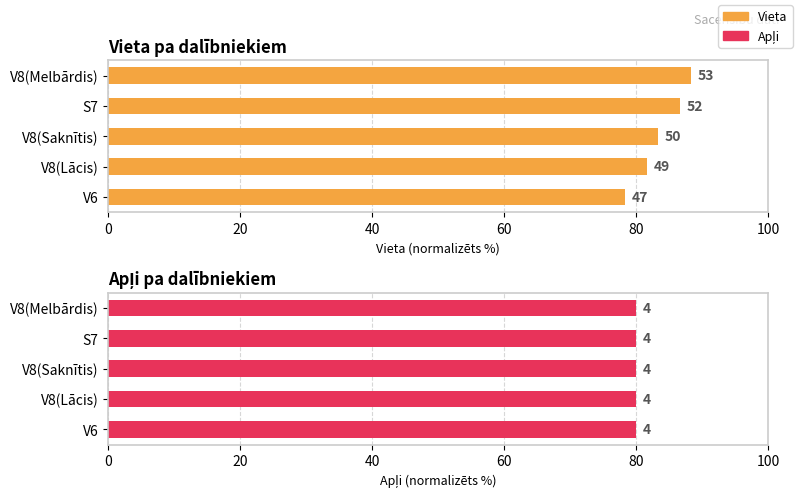

Is the value of Apļi at 60 greater than the value of Vieta at 0?

No